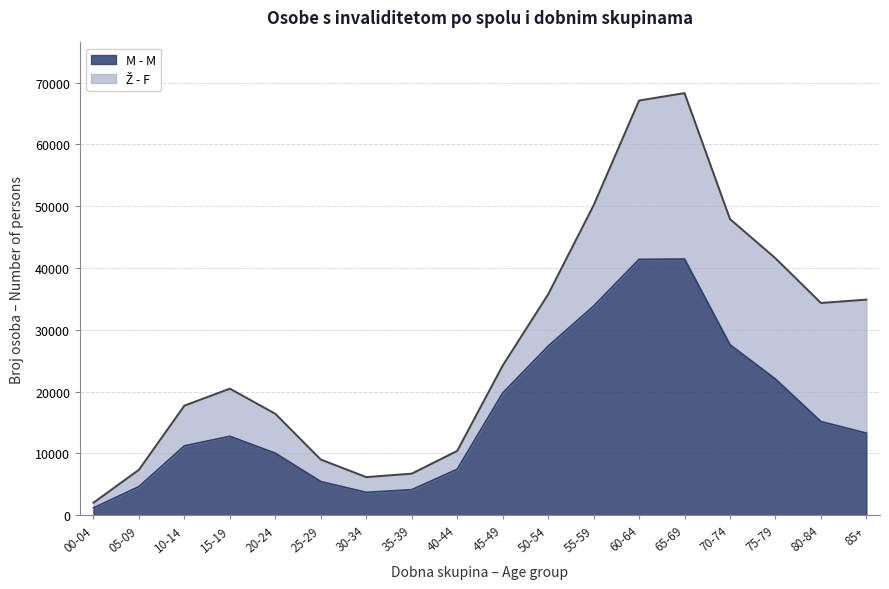

What is the approximate value at 35-39?

4143